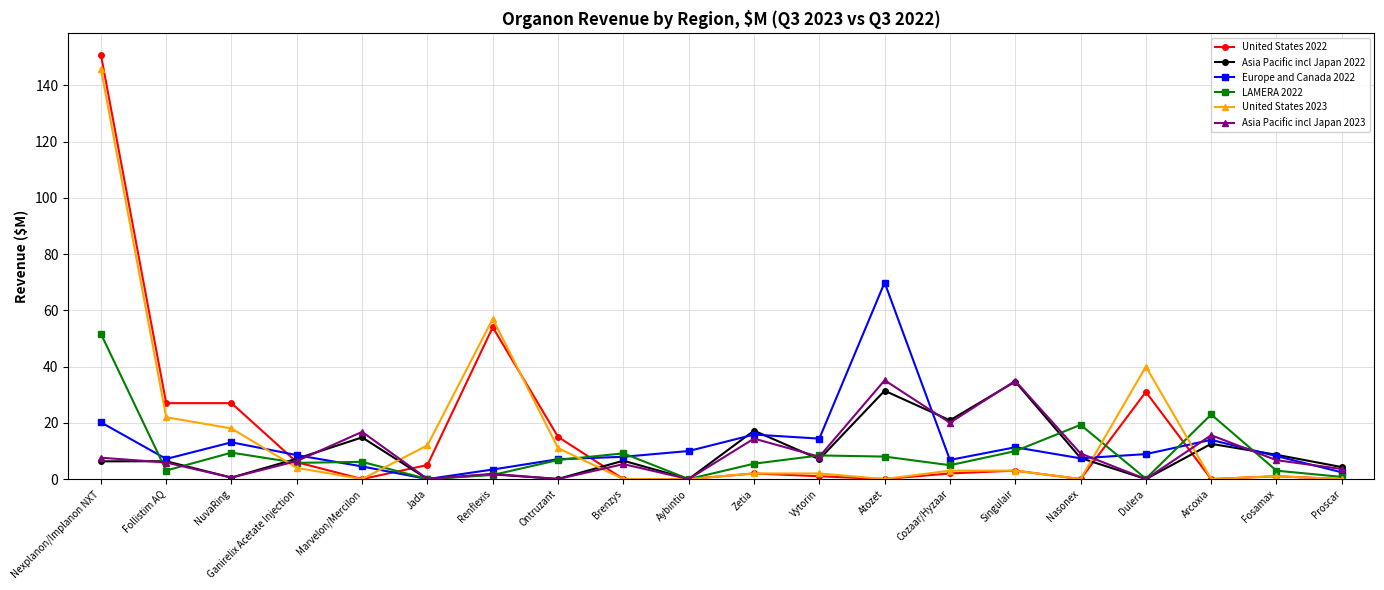

The Asia Pacific incl Japan 2022 series shows 4.0 at Arcoxia. True or false?

False